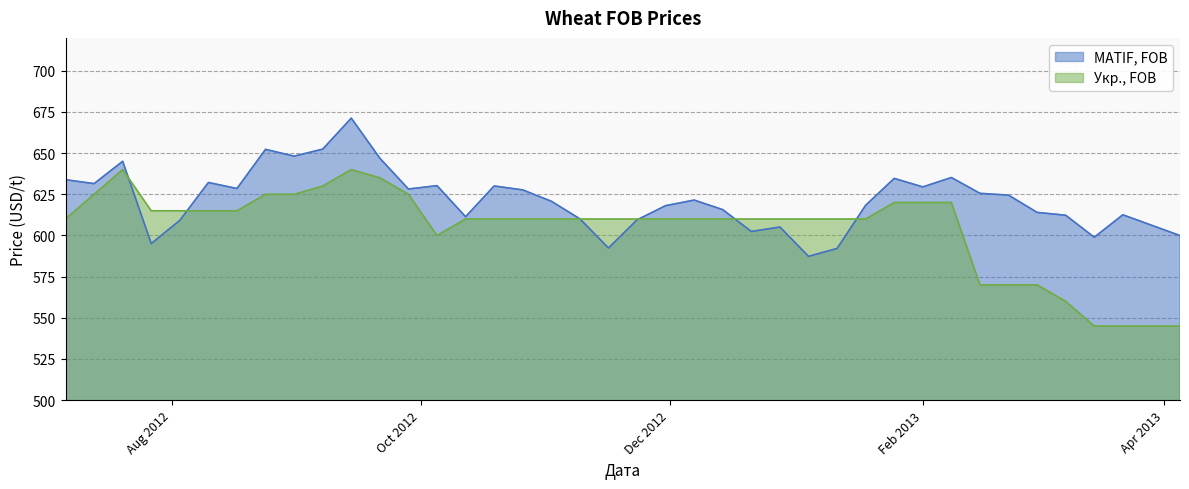

Which series has the largest total across all categories?

MATIF, FOB